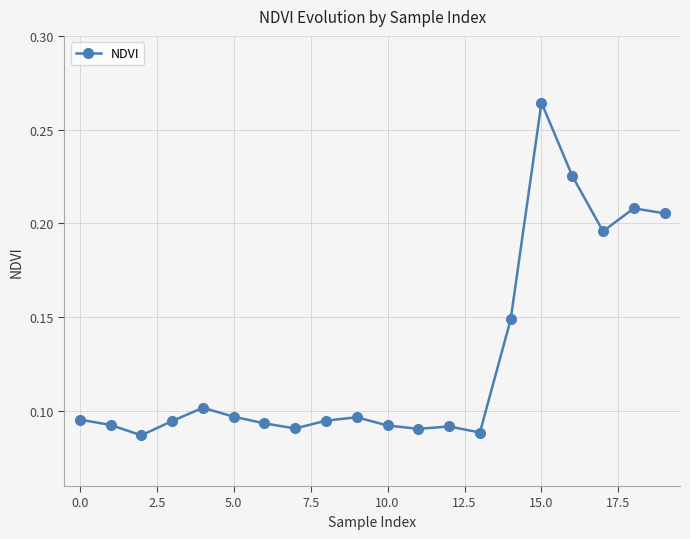

What is the sum of all values?

2.6